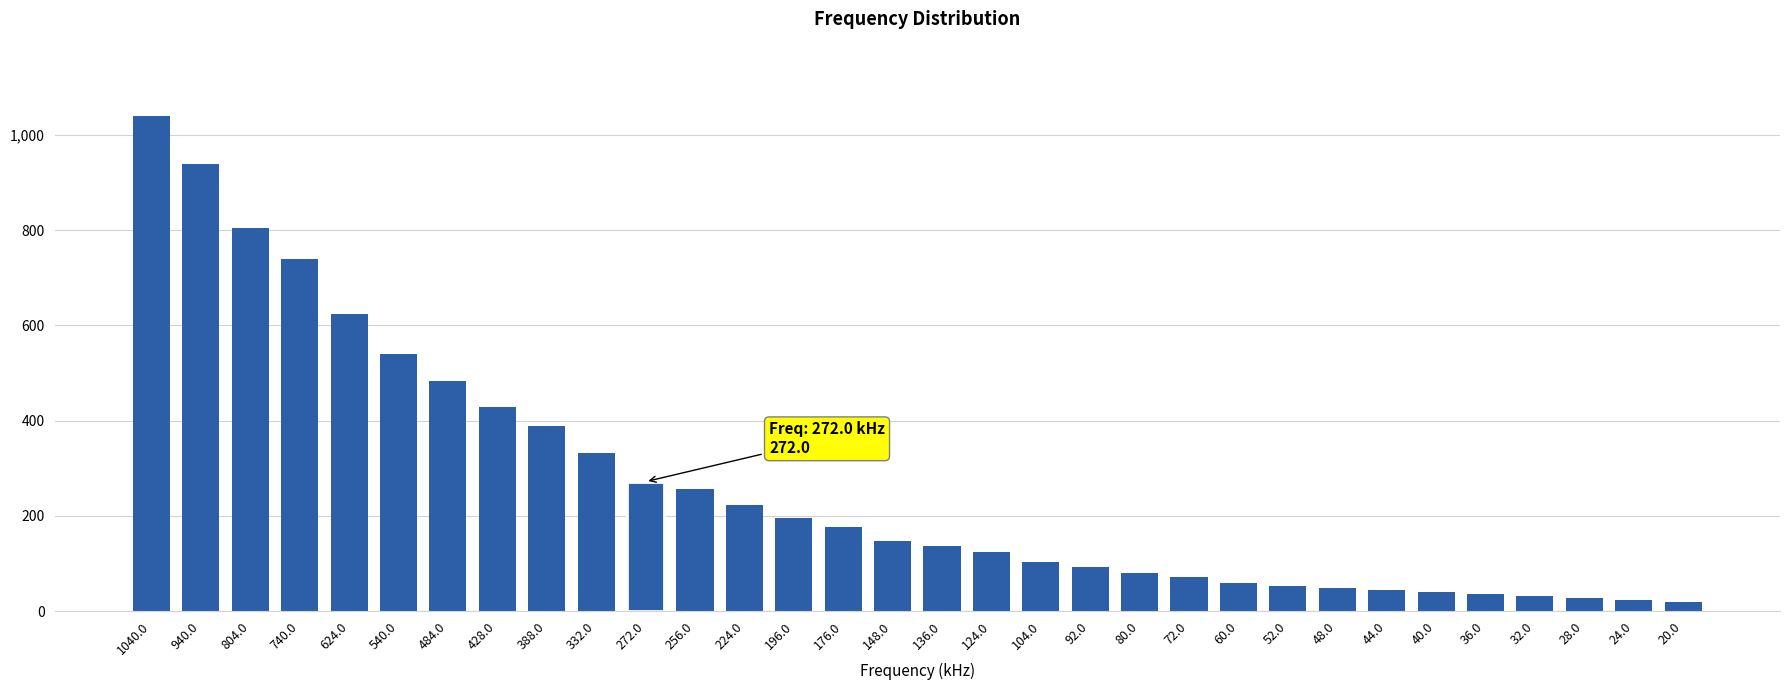

The chart shows a value of 36 at 36.0. True or false?

True